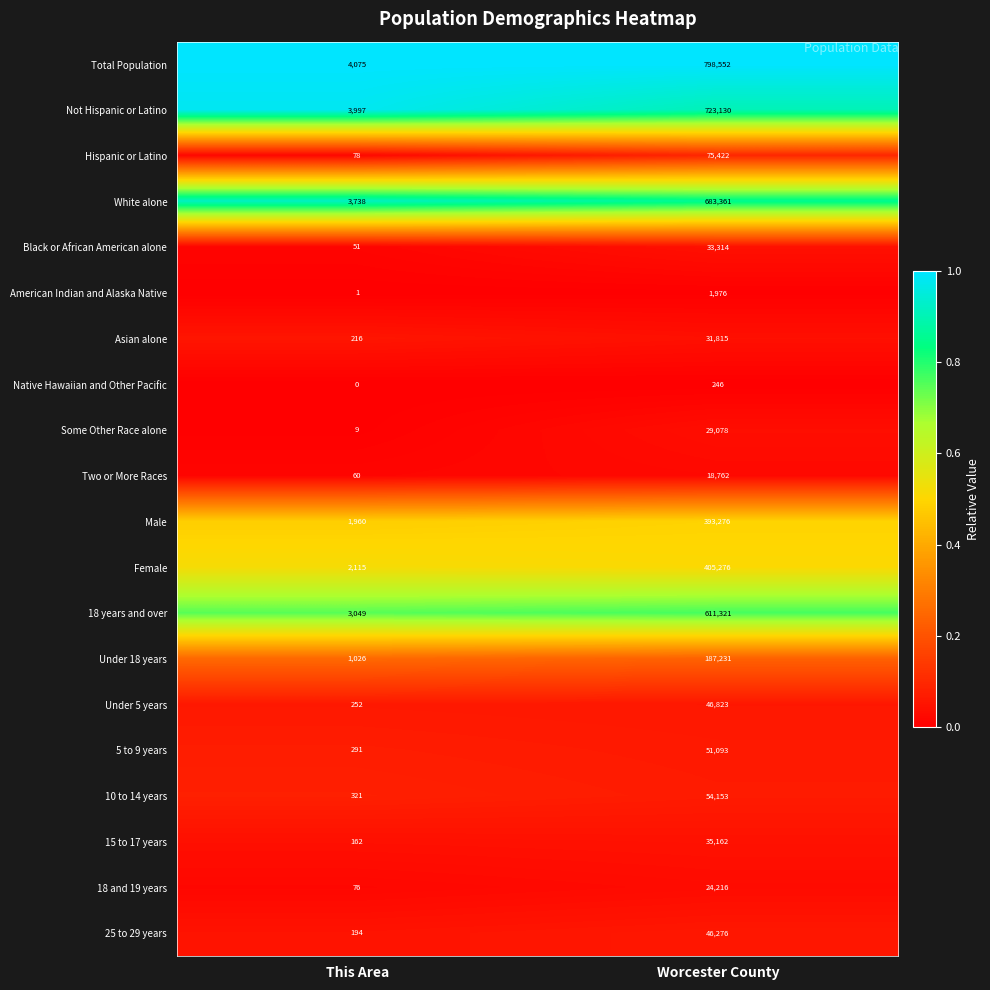

What is the total value across all series at Worcester County?

4250483